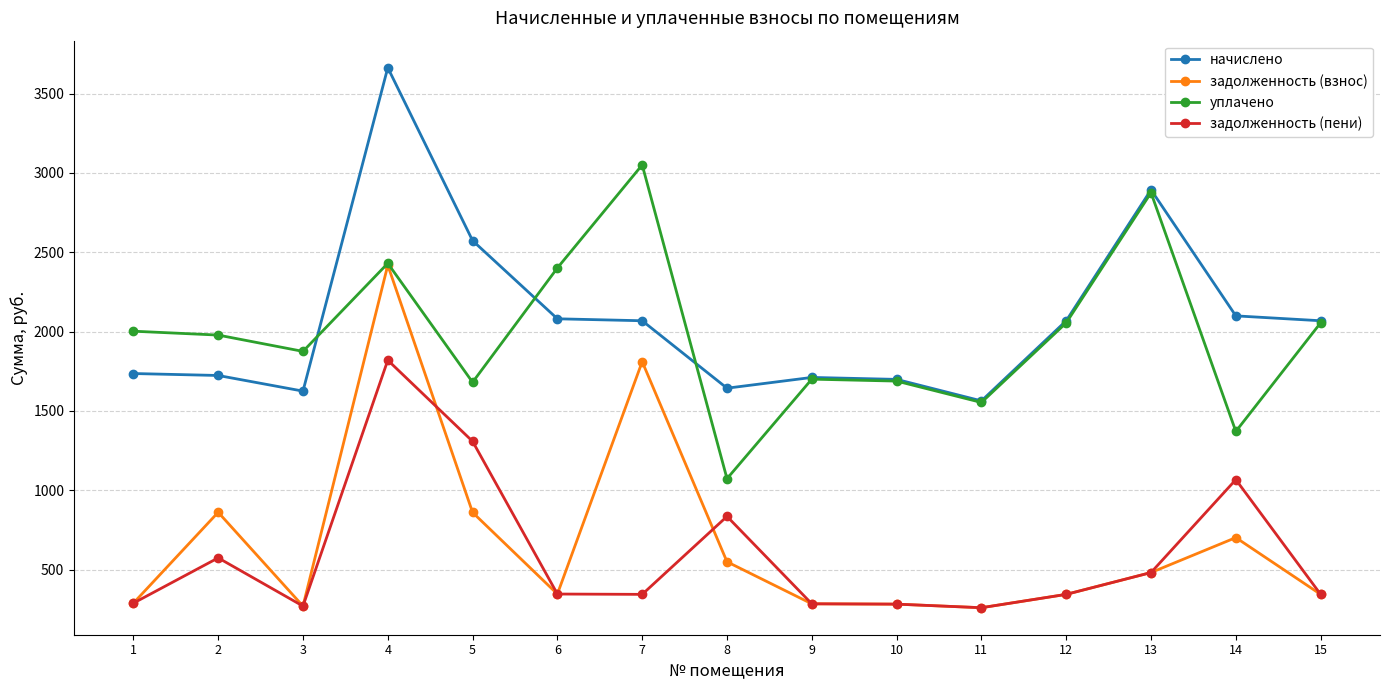

True or false: уплачено has a value of 3050.2 at 7.

True